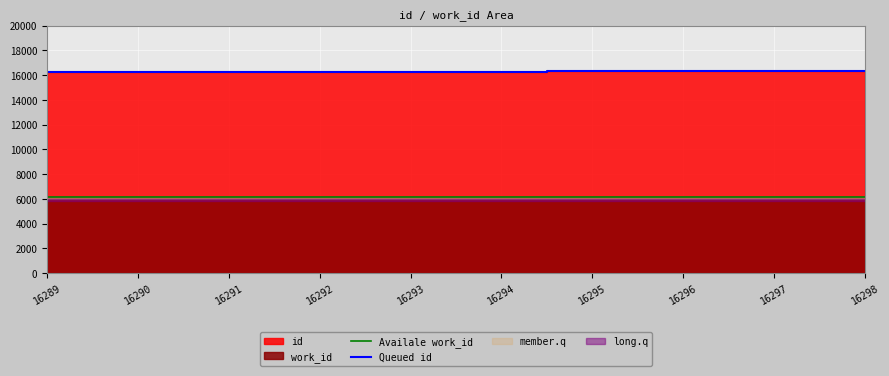

What is the highest value of the Queued id series?

16298